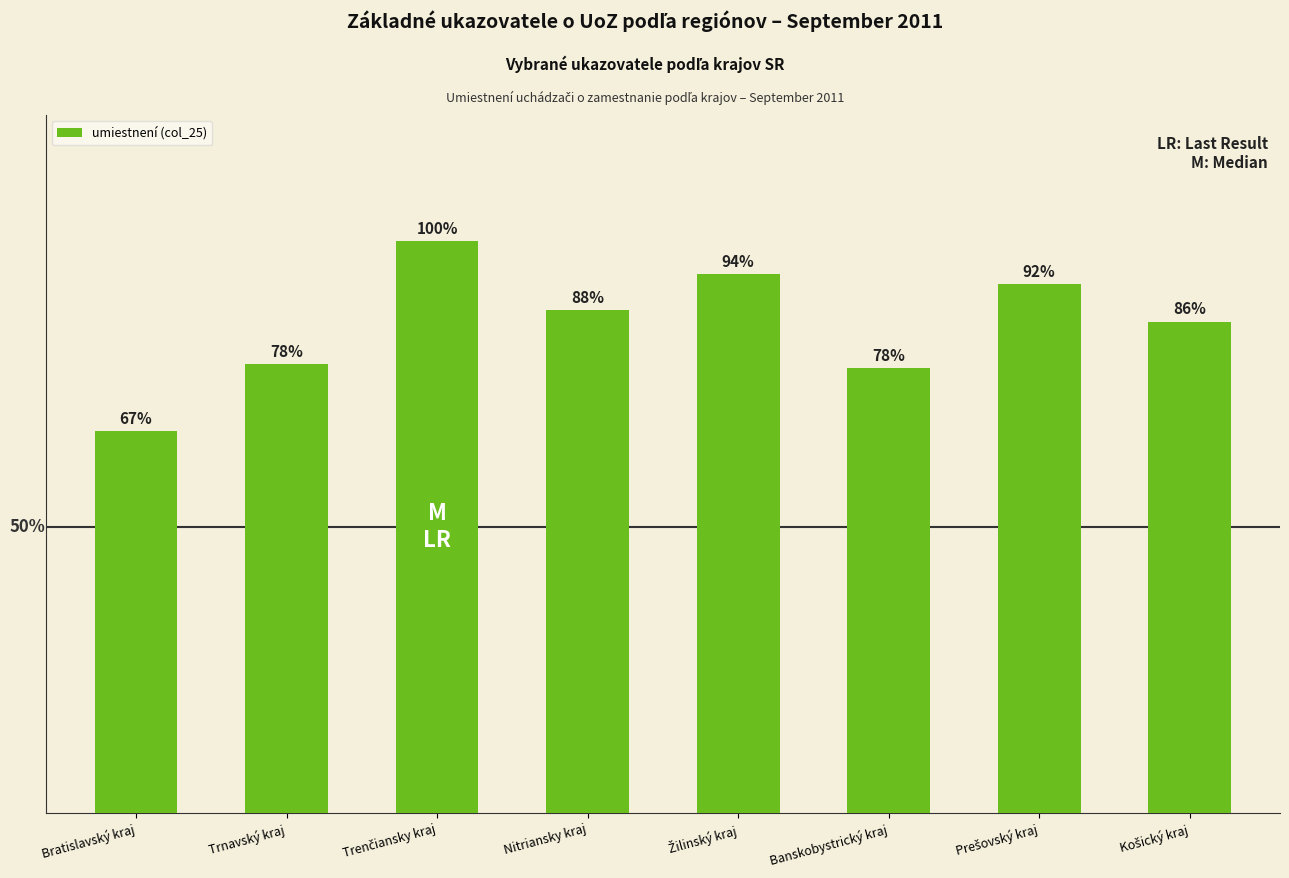

Which has a higher value, Nitriansky kraj or Žilinský kraj?

Žilinský kraj